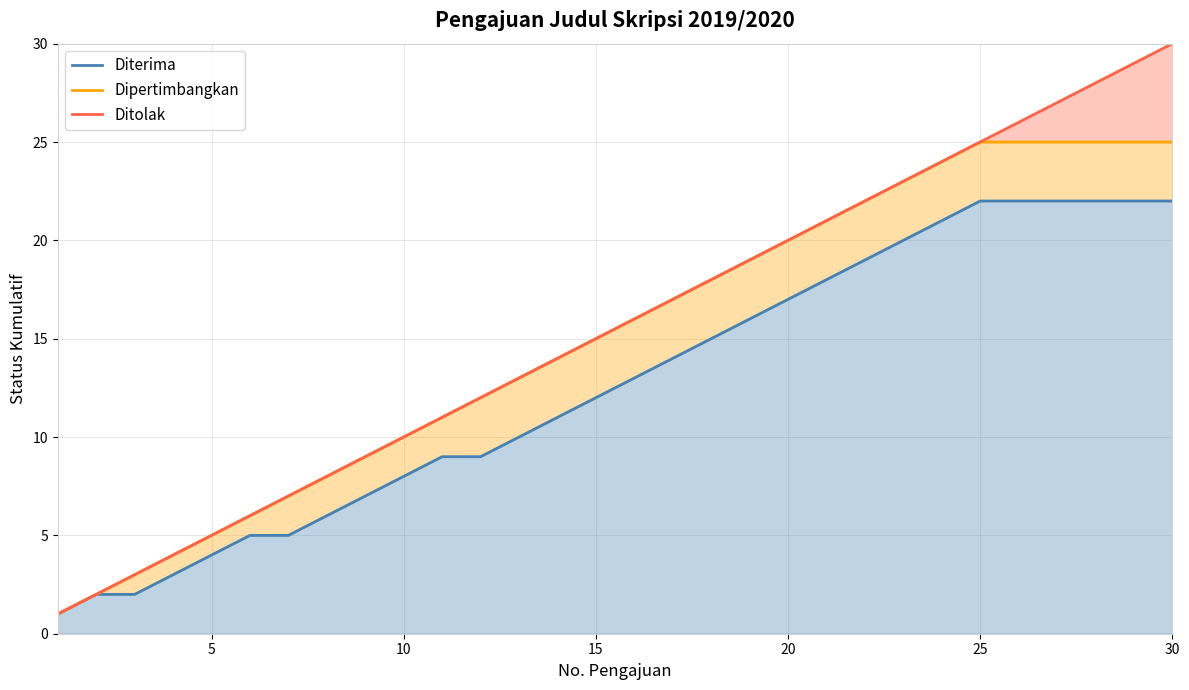

Which series has the largest total across all categories?

Ditolak